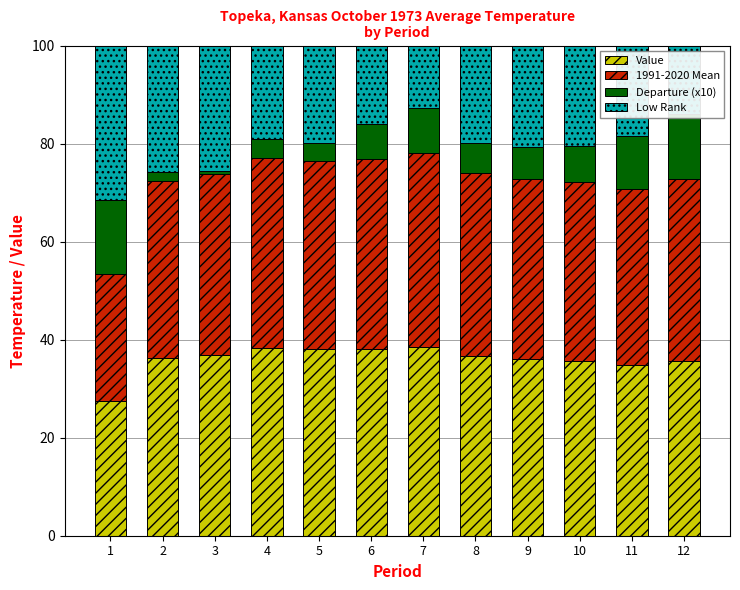

What is the average value of the Value series?

36.1